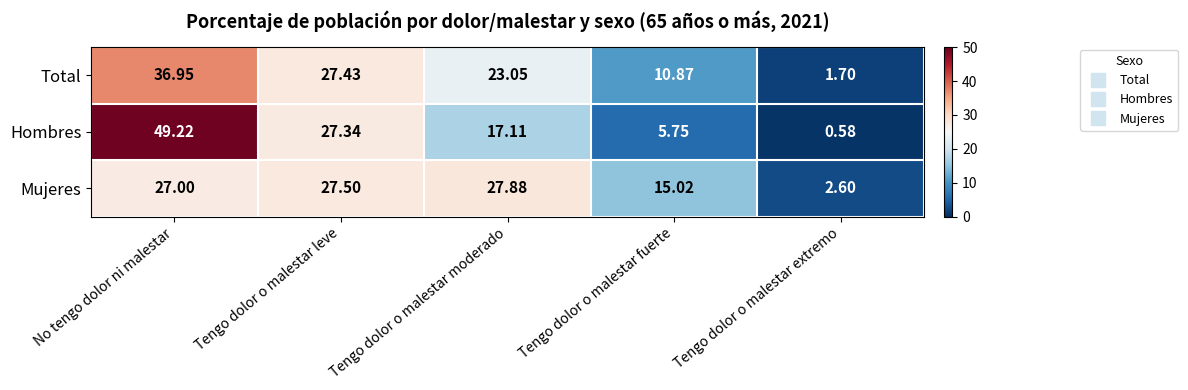

Which series changed the most between No tengo dolor ni malestar and Tengo dolor o malestar leve?

Hombres